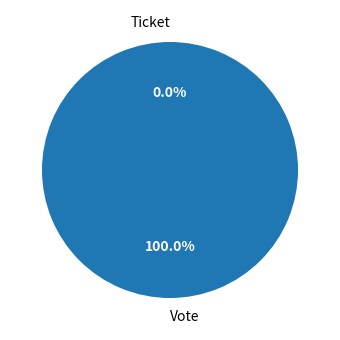

What percentage is the Vote slice, to the nearest percent?

100%